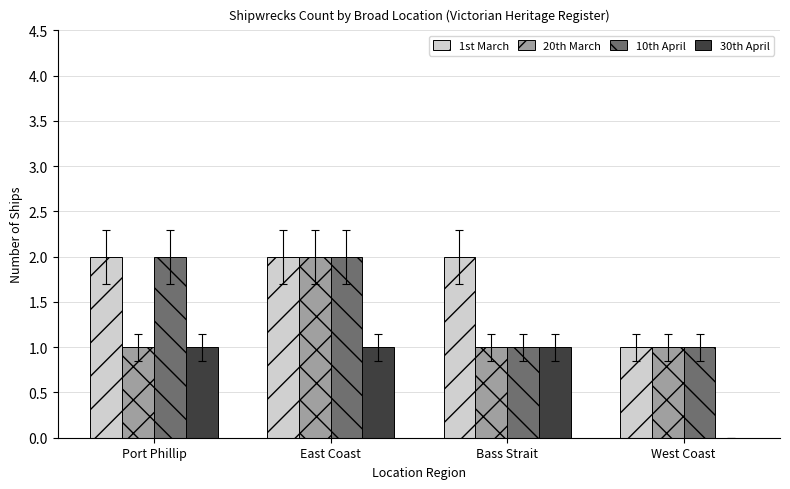

What is the sum of all 30th April values?

3